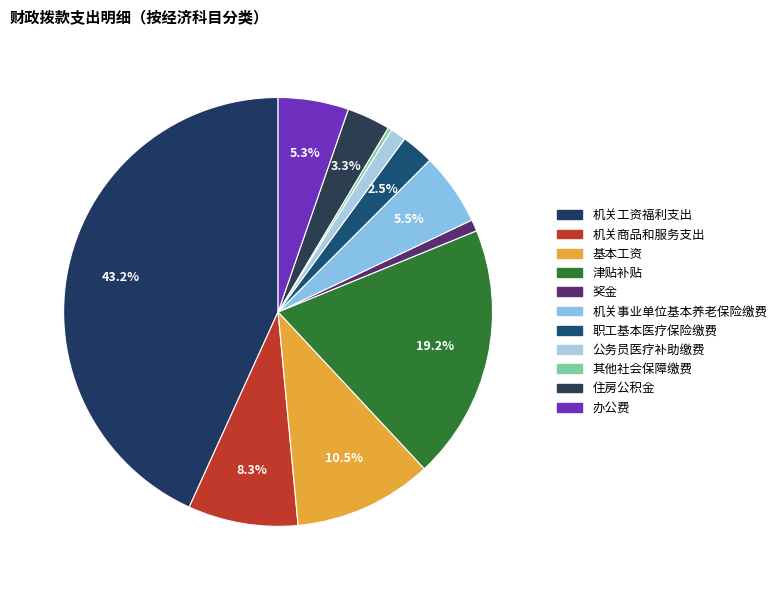

How many slices are in this pie chart?

11